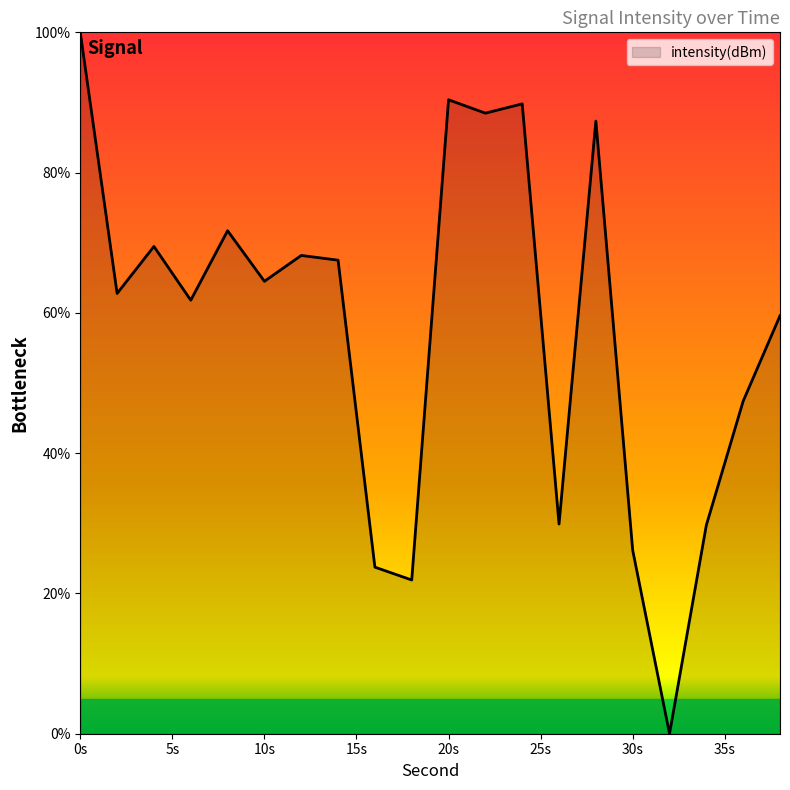

What is the difference between the maximum and minimum values?

100.0